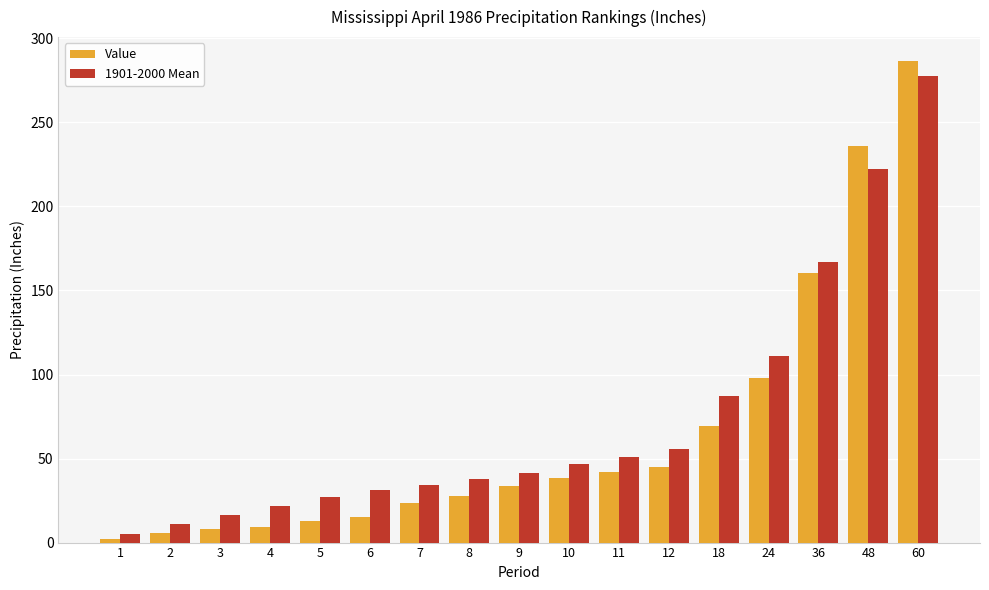

What is the total value across all series at 9?

75.6